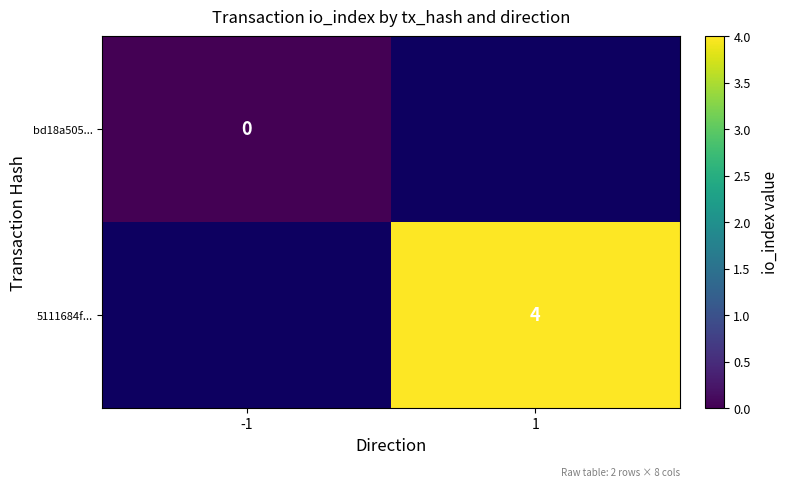

The value of 5111684f... at 1 is 4. True or false?

True